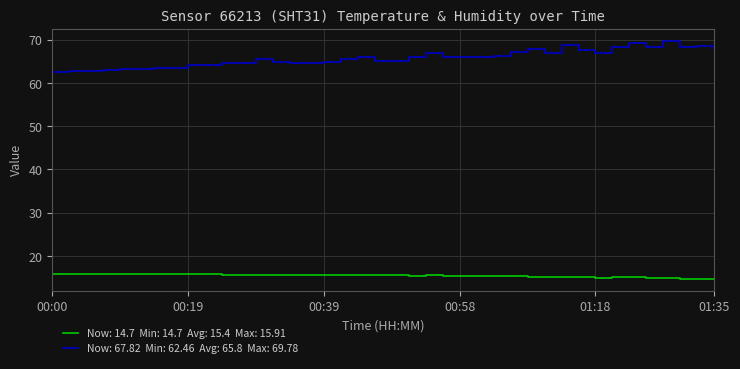

What is the minimum value shown in the chart?

14.7